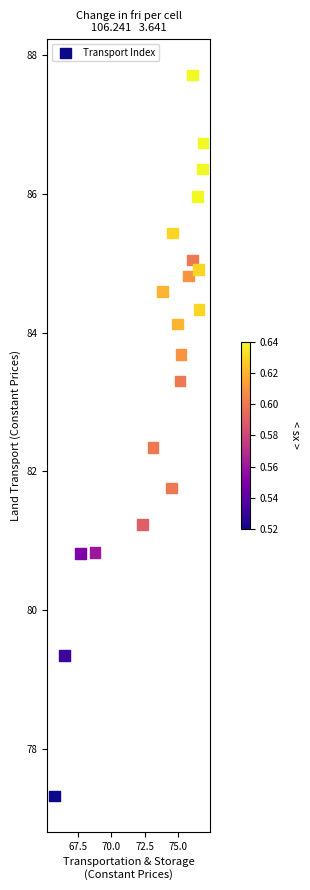

What is the range of X values (max minus min)?

11.2